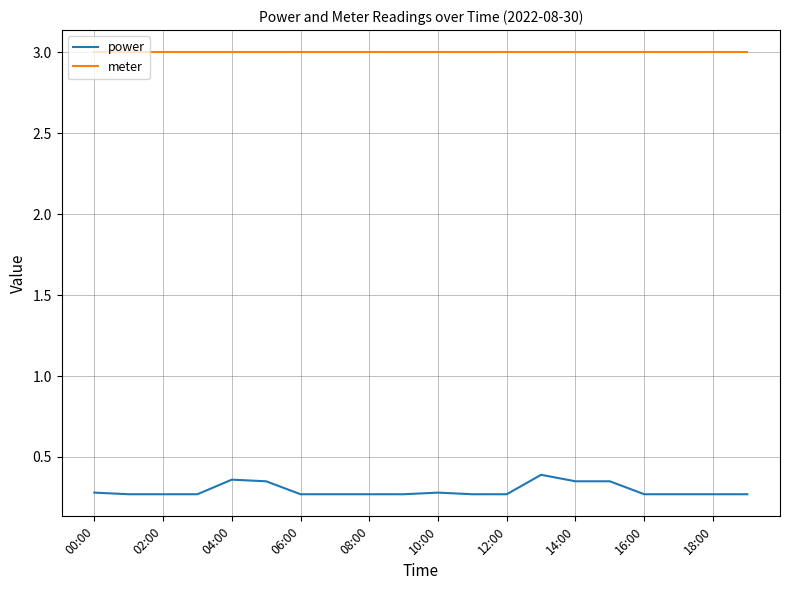

True or false: power and meter intersect in this chart.

False